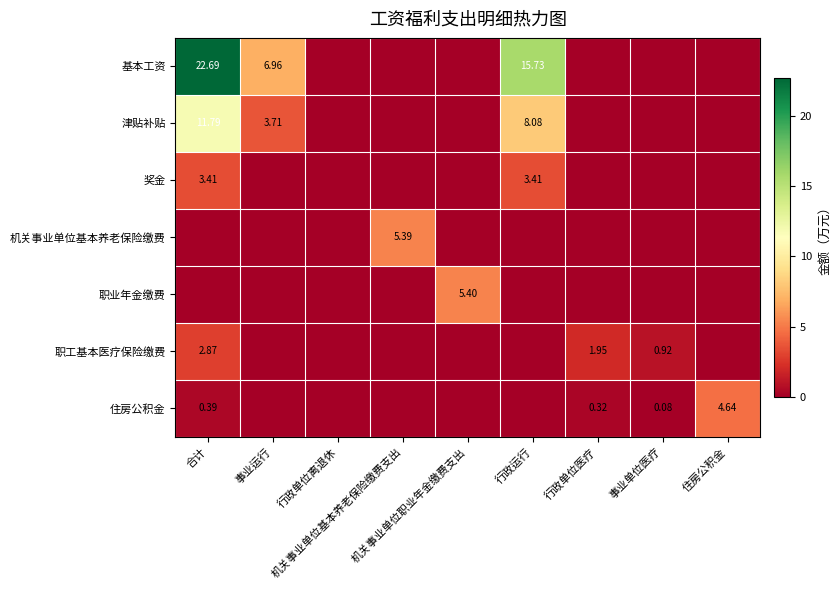

What is the average value of the 机关事业单位基本养老保险缴费 series?

0.6